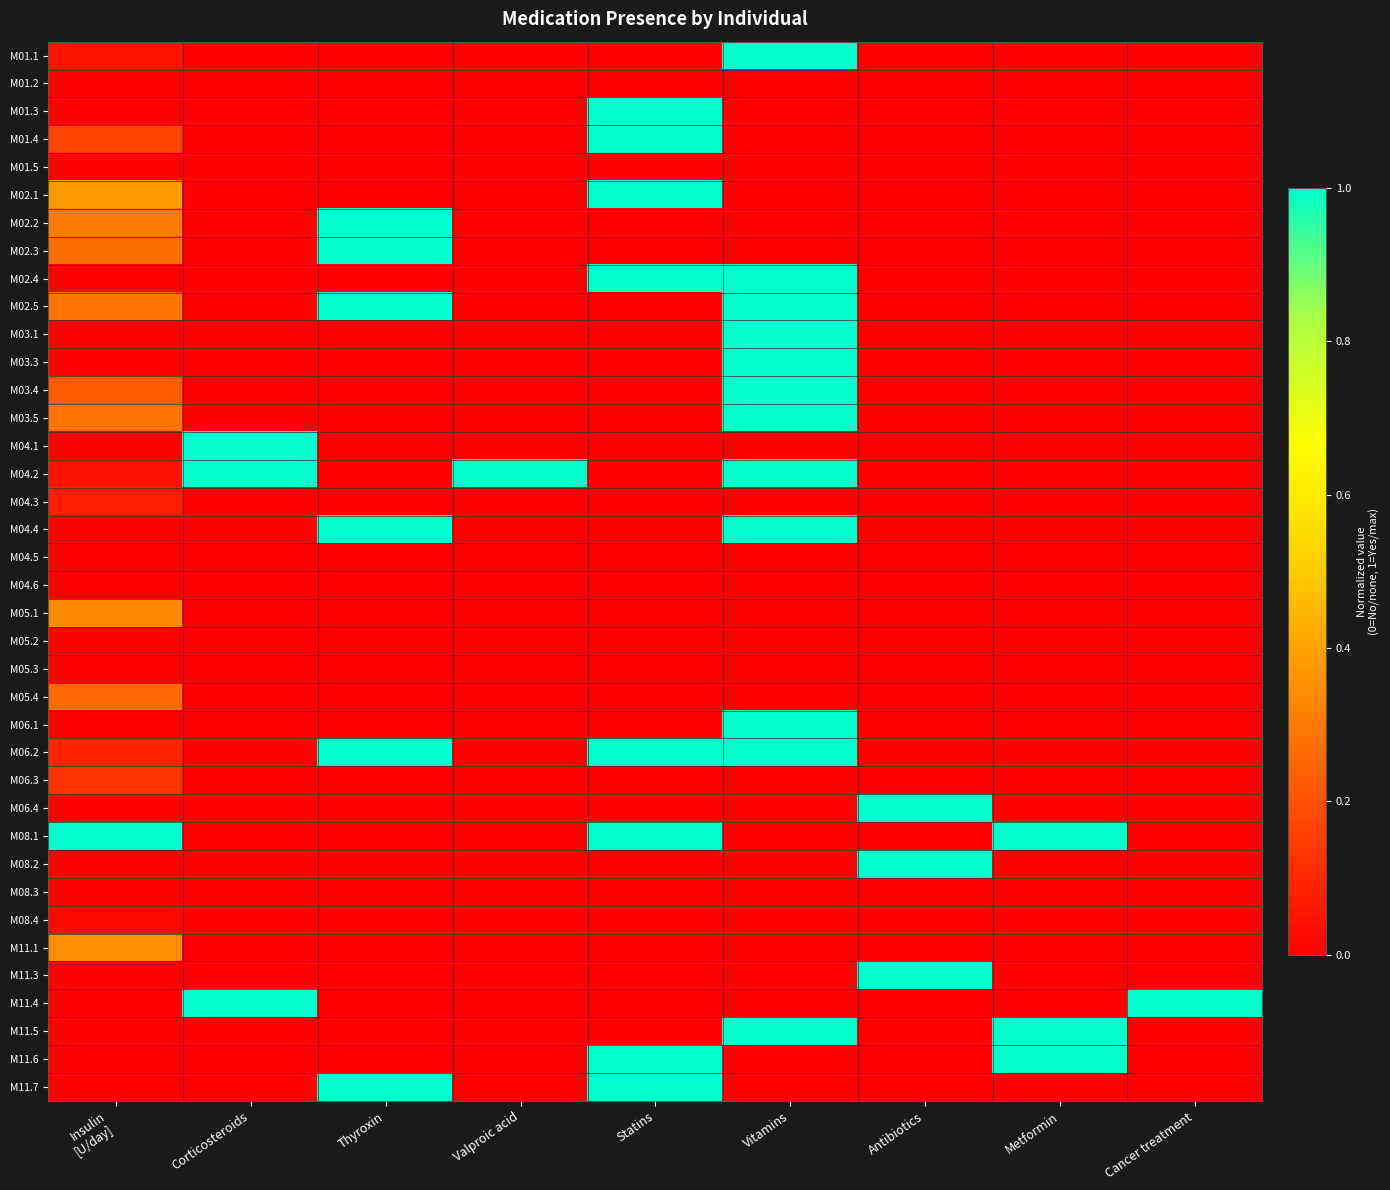

What is the difference between the highest and lowest values at Valproic acid?

1.0